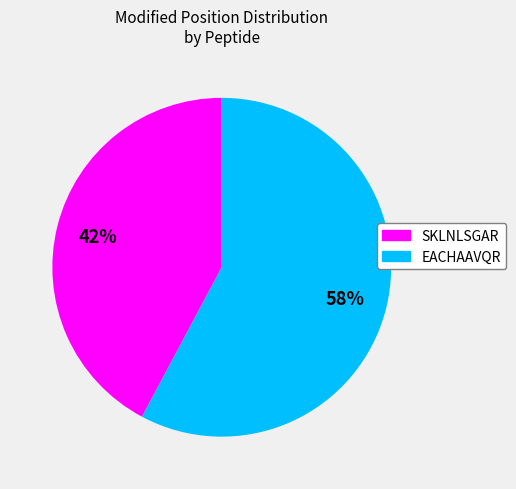

Approximately how many times larger is the value at SKLNLSGAR compared to EACHAAVQR?

0.7